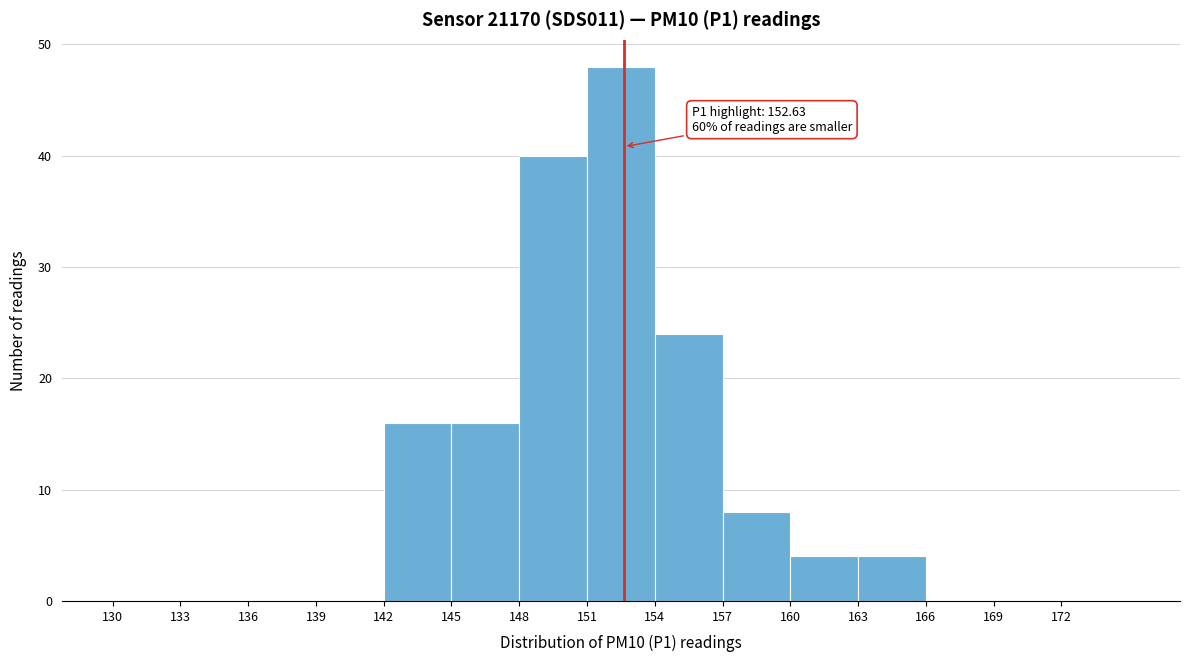

Which range on the x-axis has the tallest bar?

151 to 154